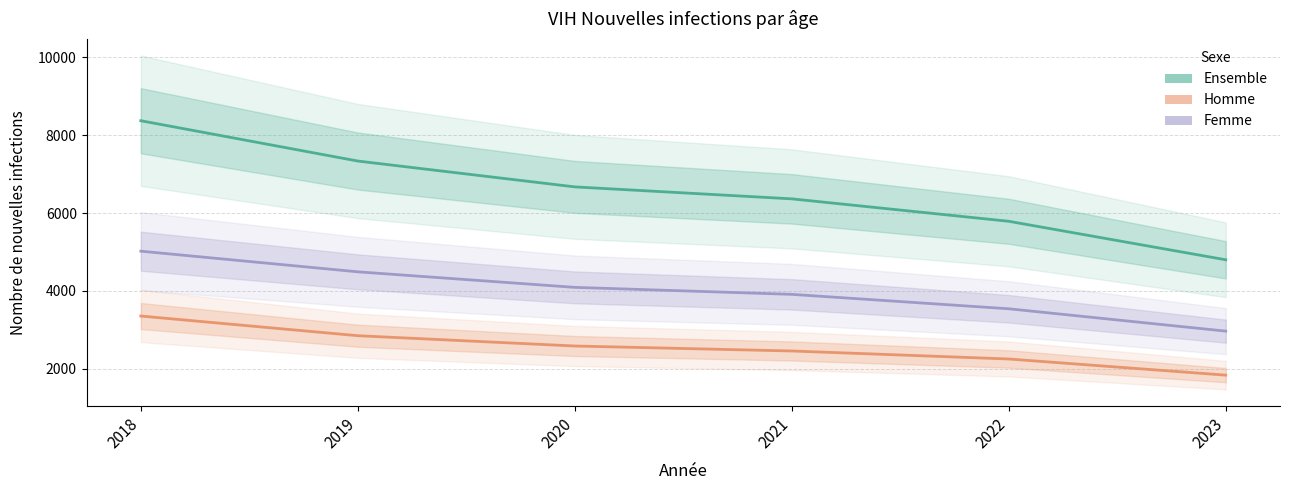

What is the total value across all series at 2019?

14672.8